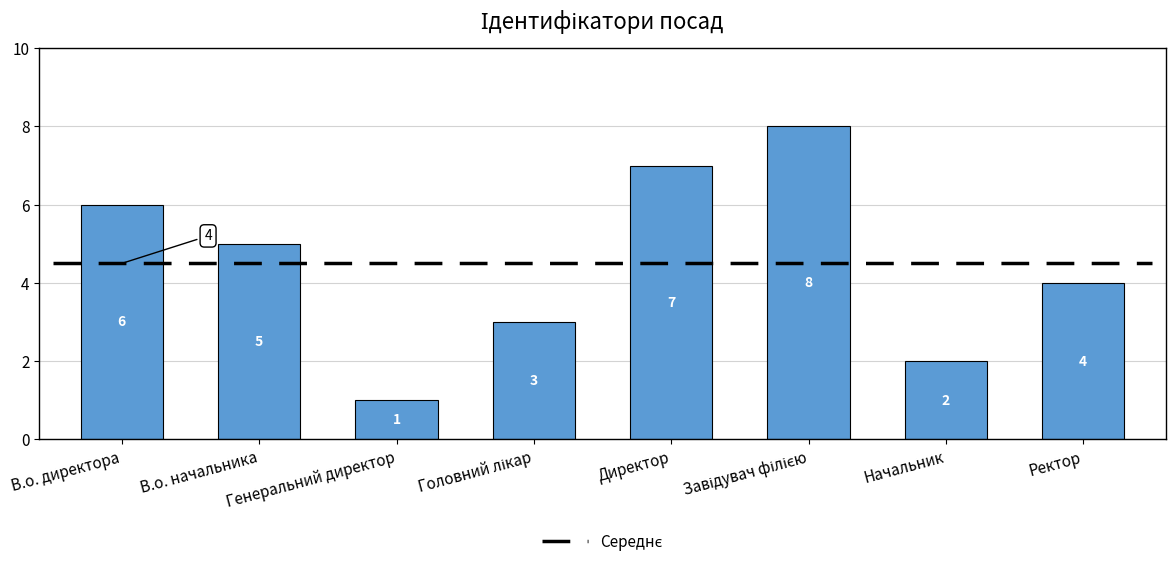

How many distinct data groups are displayed?

1